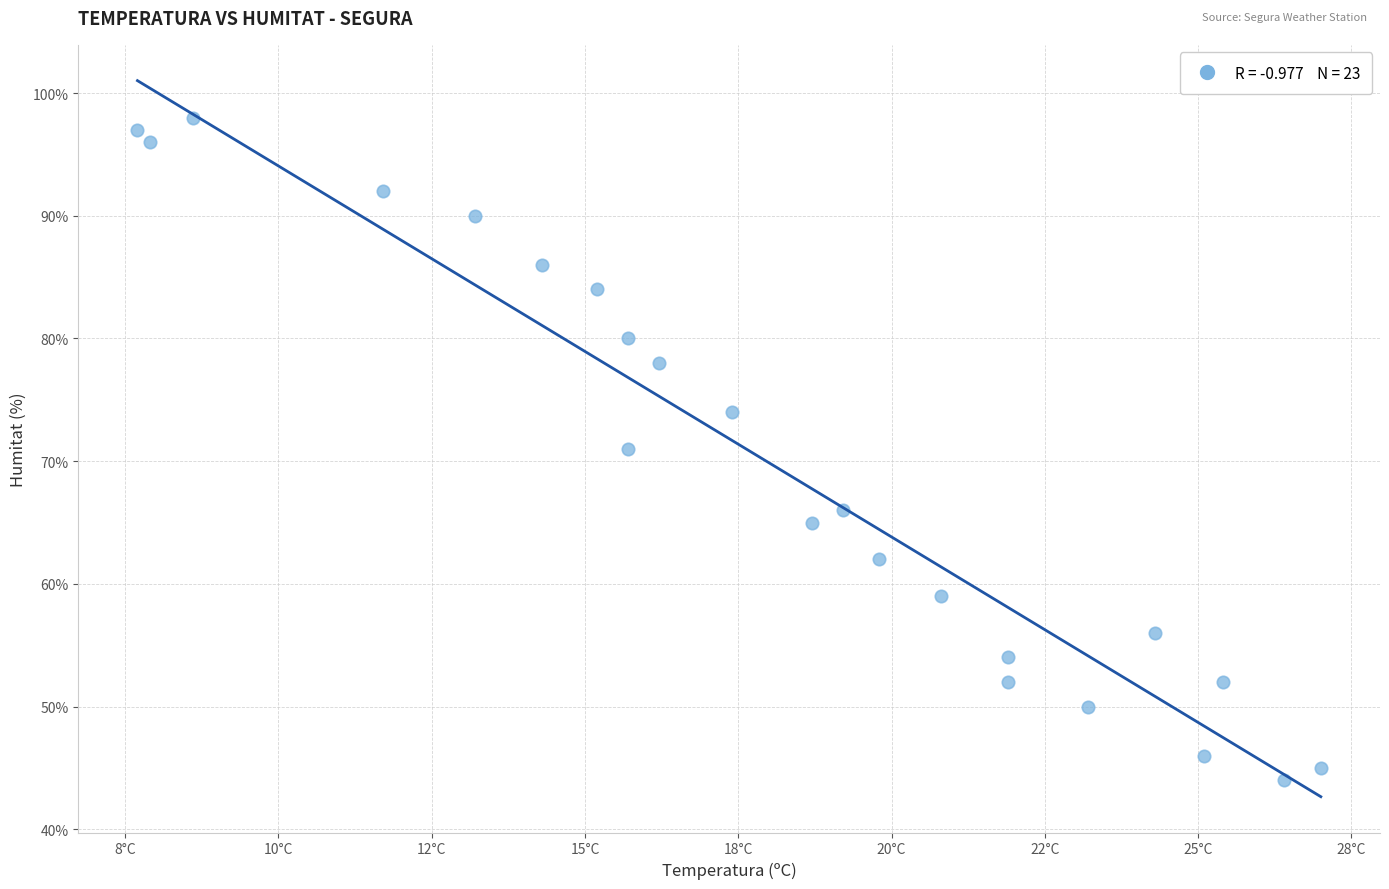

What is the range of Y values (max minus min)?

54